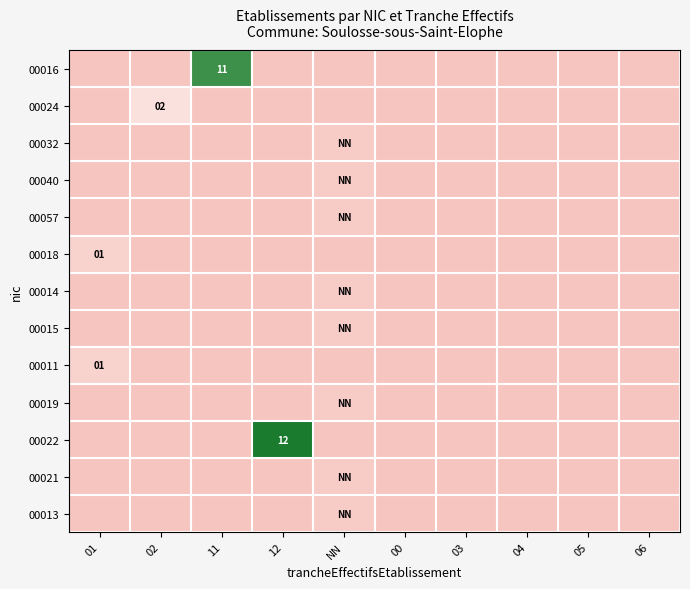

How many series are shown in this chart?

13